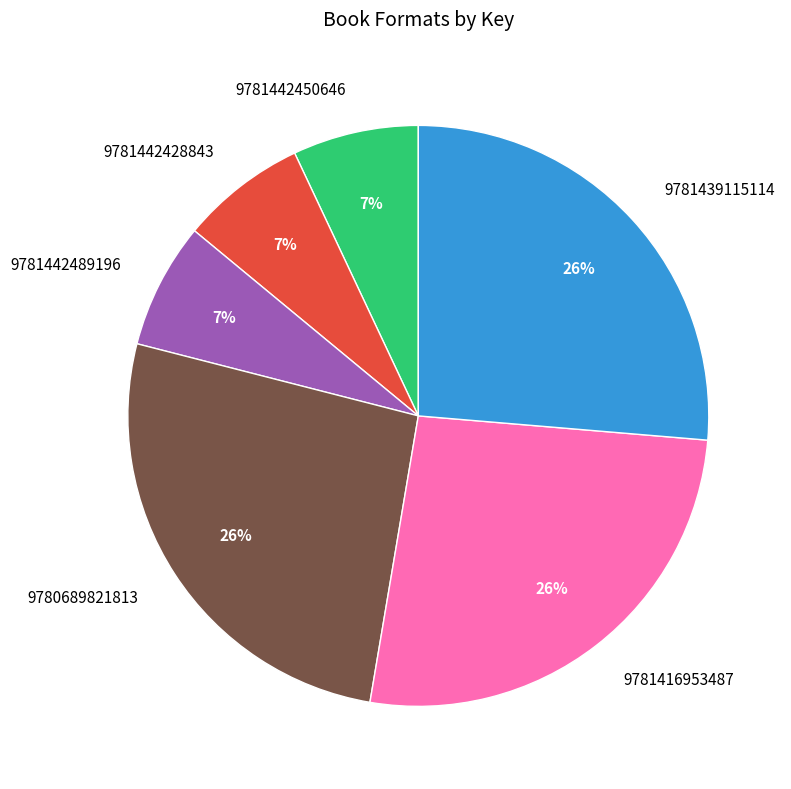

Between 9781439115114 and 9781442489196, which is larger?

9781439115114